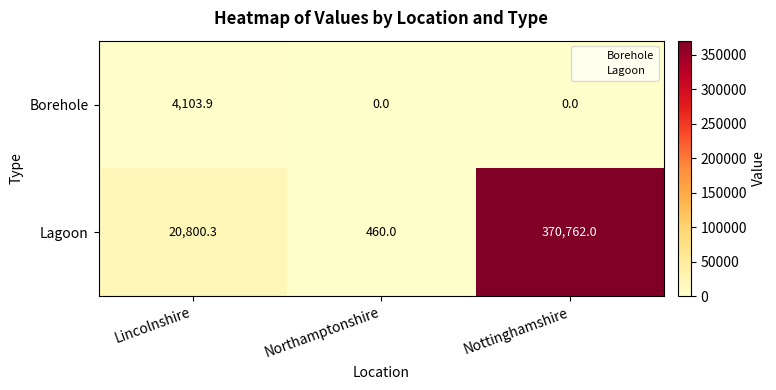

What is the difference between the maximum and minimum values in the Lagoon series?

370302.0